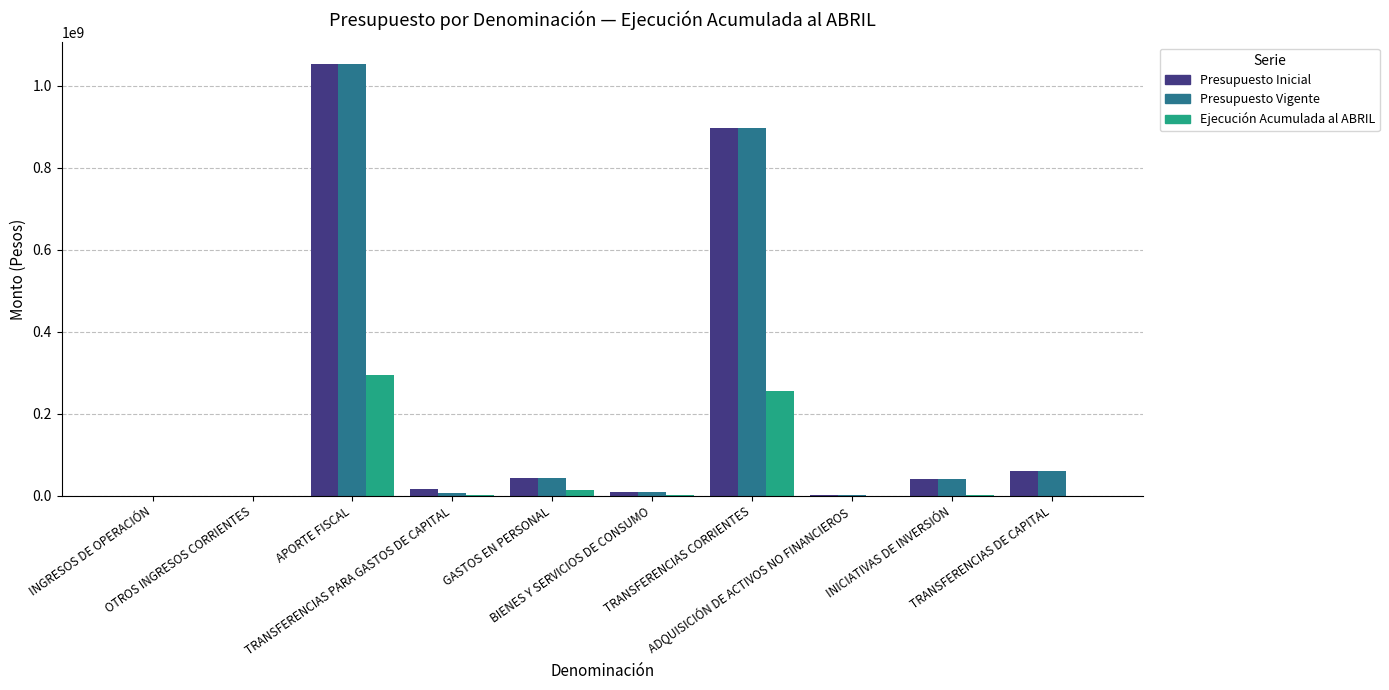

What is the highest value of the Ejecución Acumulada al ABRIL series?

294541246